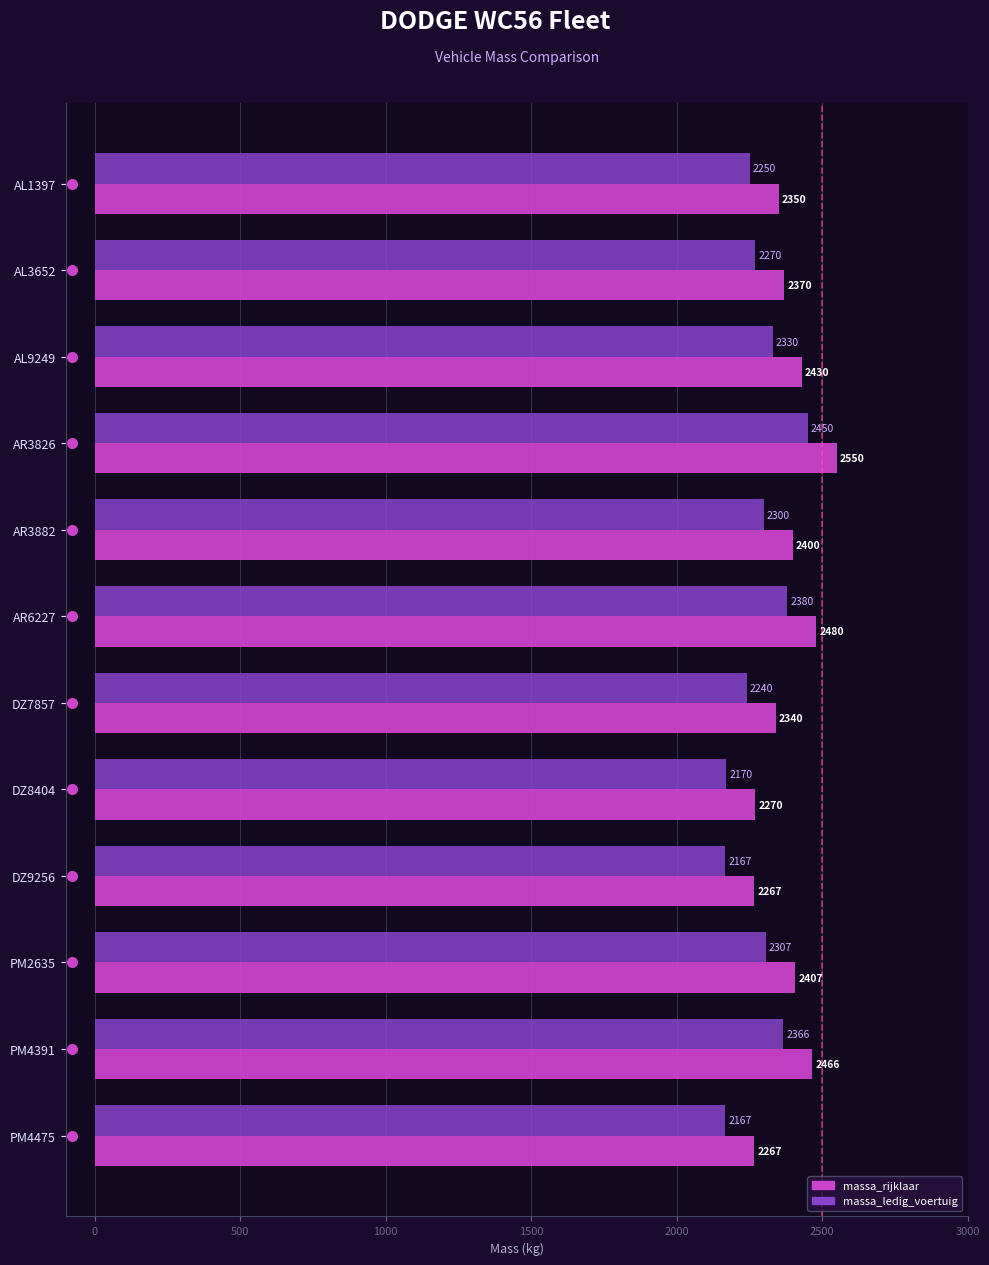

At which category does the chart reach its peak across all series?

AR3826